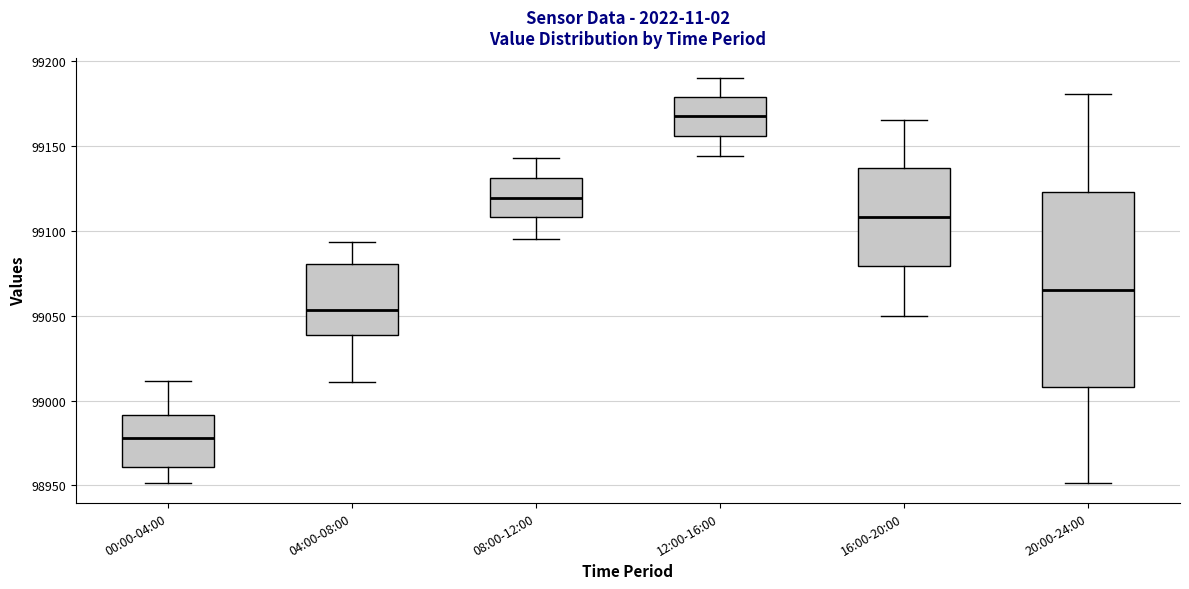

Reading left to right, transcribe this box plot: for each box, give where its median line is, the range the box spans, and where its two whiskers end, as read against the y-axis. The values are not printed on the chart, so give them approximately, as read against the axis.

00:00-04:00: median 98980, box 98960 to 98990, whiskers 98950 to 99010
04:00-08:00: median 99055, box 99040 to 99080, whiskers 99010 to 99095
08:00-12:00: median 99120, box 99110 to 99130, whiskers 99095 to 99145
12:00-16:00: median 99170, box 99155 to 99180, whiskers 99145 to 99190
16:00-20:00: median 99110, box 99080 to 99135, whiskers 99050 to 99165
20:00-24:00: median 99065, box 99010 to 99125, whiskers 98950 to 99180